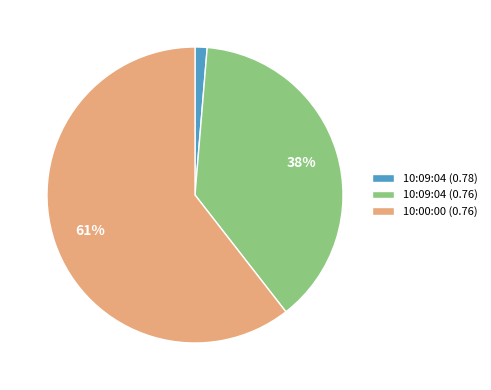

To the nearest percent, what is the combined percentage of 10:00:00 (0.76) and 10:09:04 (0.78)?

62%